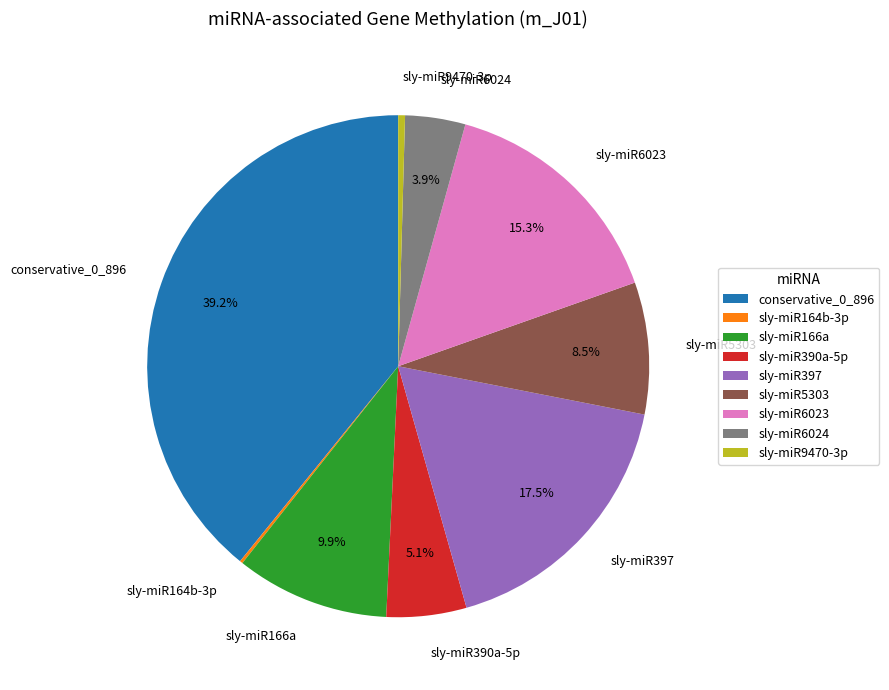

Is there any slice that represents more than half of the pie?

No